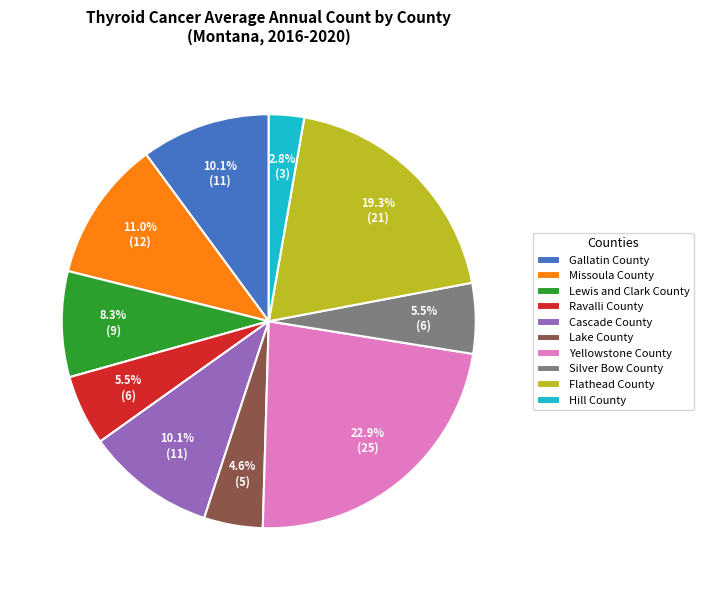

How many slices are in this pie chart?

10